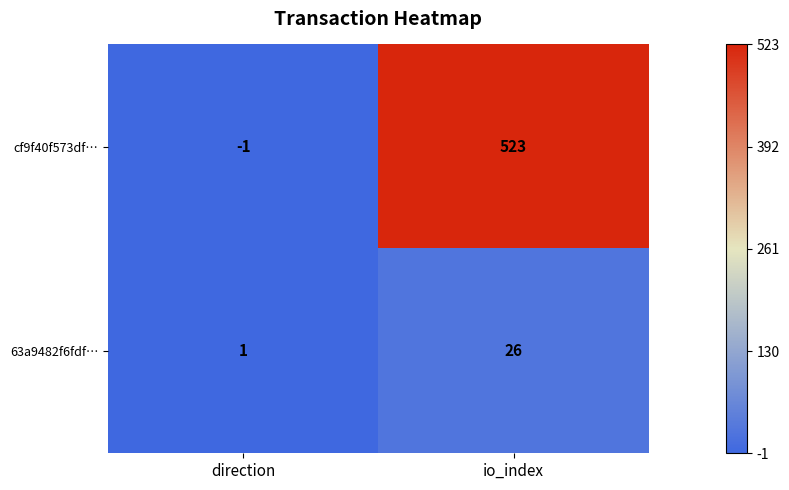

What is the difference between the maximum and minimum values in the cf9f40f573df… series?

524